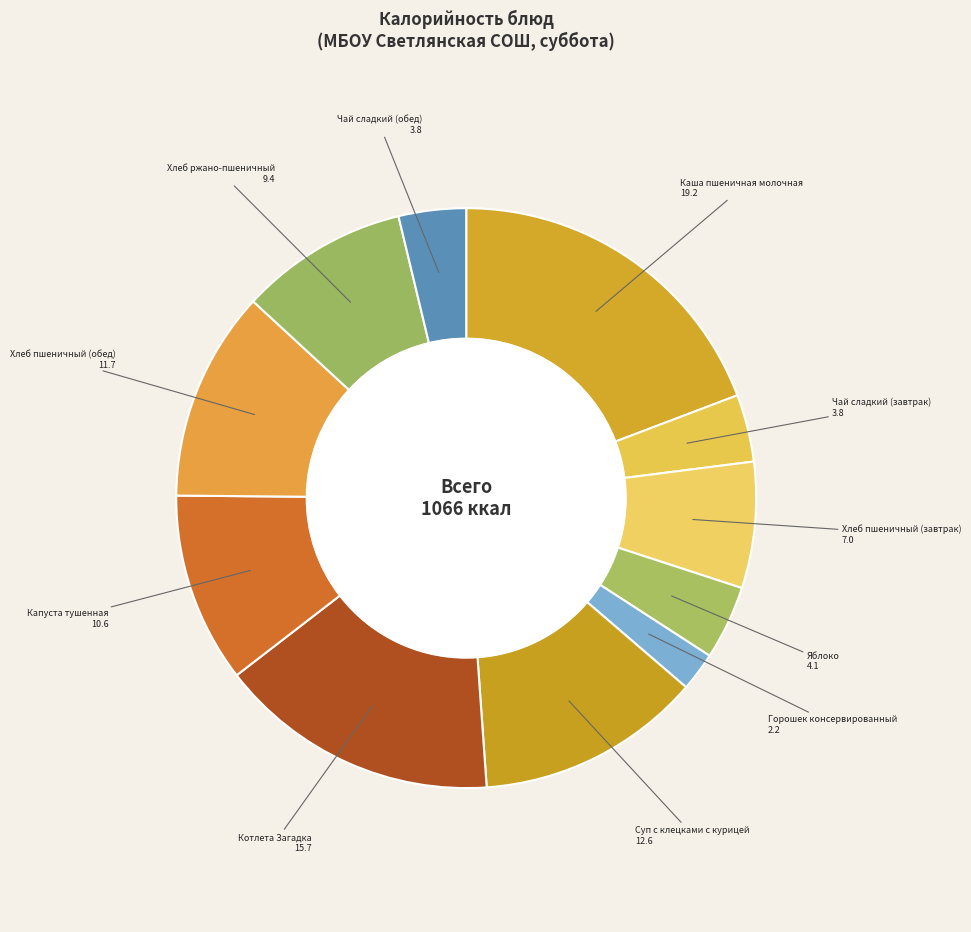

How many segments does this pie chart have?

11